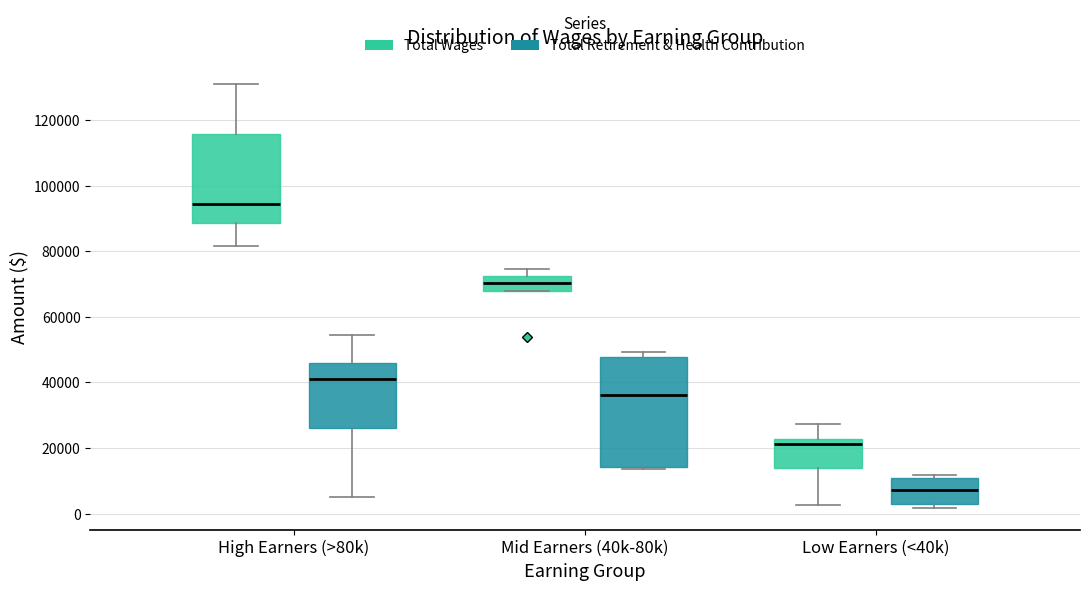

Reading left to right, transcribe this box plot: for each box, give where its median line is, the range the box spans, and where its two whiskers end, as read against the y-axis. The values are not printed on the chart, so give them approximately, as read against the axis.

High Earners (>80k) (Total Wages): median 94000, box 88000 to 116000, whiskers 82000 to 130000
High Earners (>80k) (Total Retirement & Health Contribution): median 42000, box 26000 to 46000, whiskers 6000 to 54000
Mid Earners (40k-80k) (Total Wages): median 70000, box 68000 to 72000, whiskers 68000 to 74000
Mid Earners (40k-80k) (Total Retirement & Health Contribution): median 36000, box 14000 to 48000, whiskers 14000 to 50000
Low Earners (<40k) (Total Wages): median 22000 (just below the box's upper edge), box 14000 to 22000, whiskers 2000 to 28000
Low Earners (<40k) (Total Retirement & Health Contribution): median 8000, box 2000 to 10000, whiskers 2000 (just below the box's lower edge) to 12000